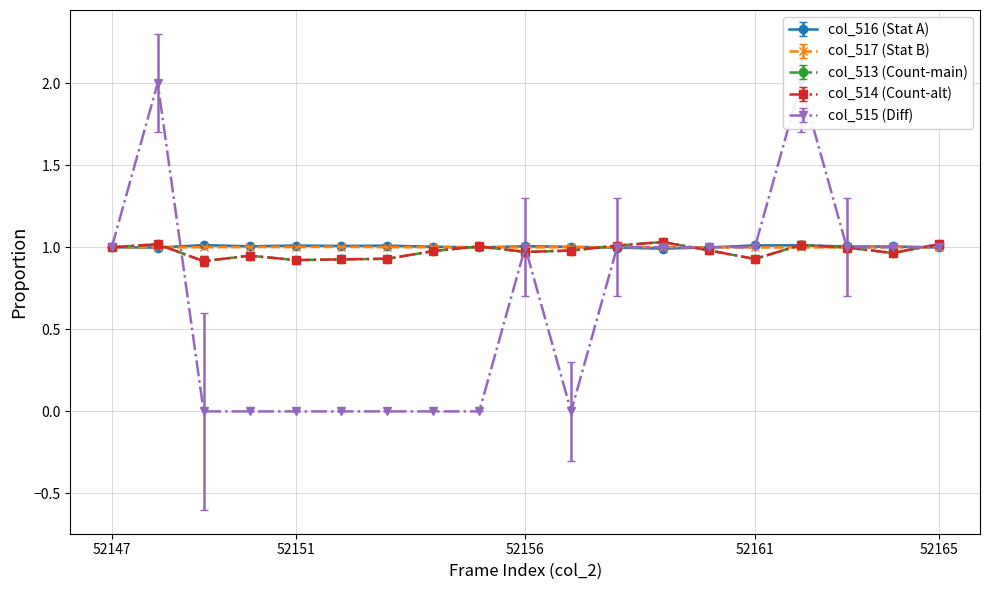

Which series has the widest spread of values?

col_515